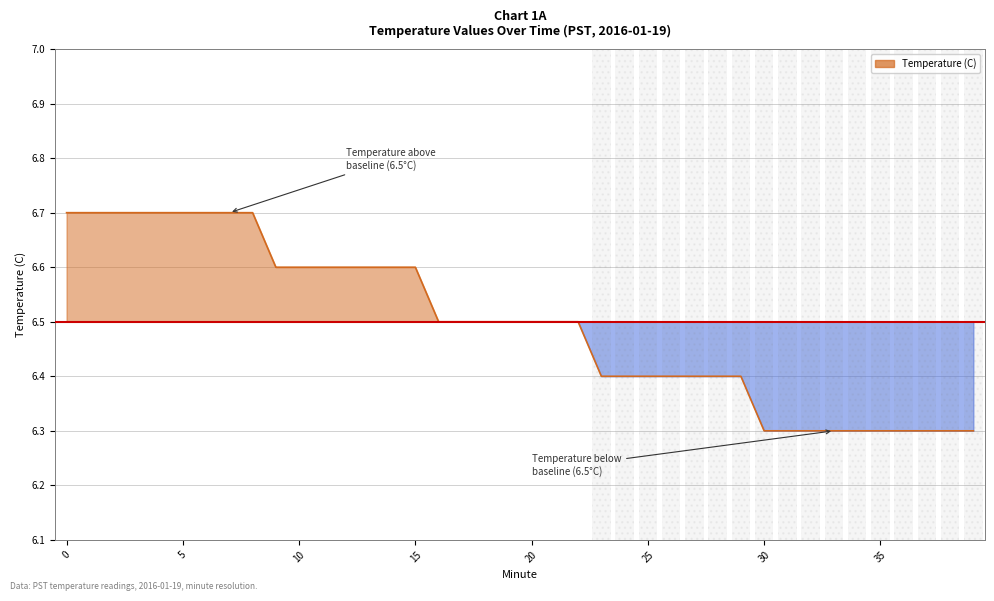

What is the difference between the maximum and minimum values?

0.4